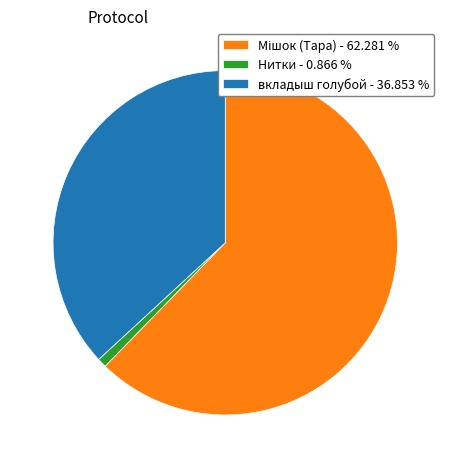

Between Нитки - 0.866 % and вкладыш голубой - 36.853 %, which is larger?

вкладыш голубой - 36.853 %